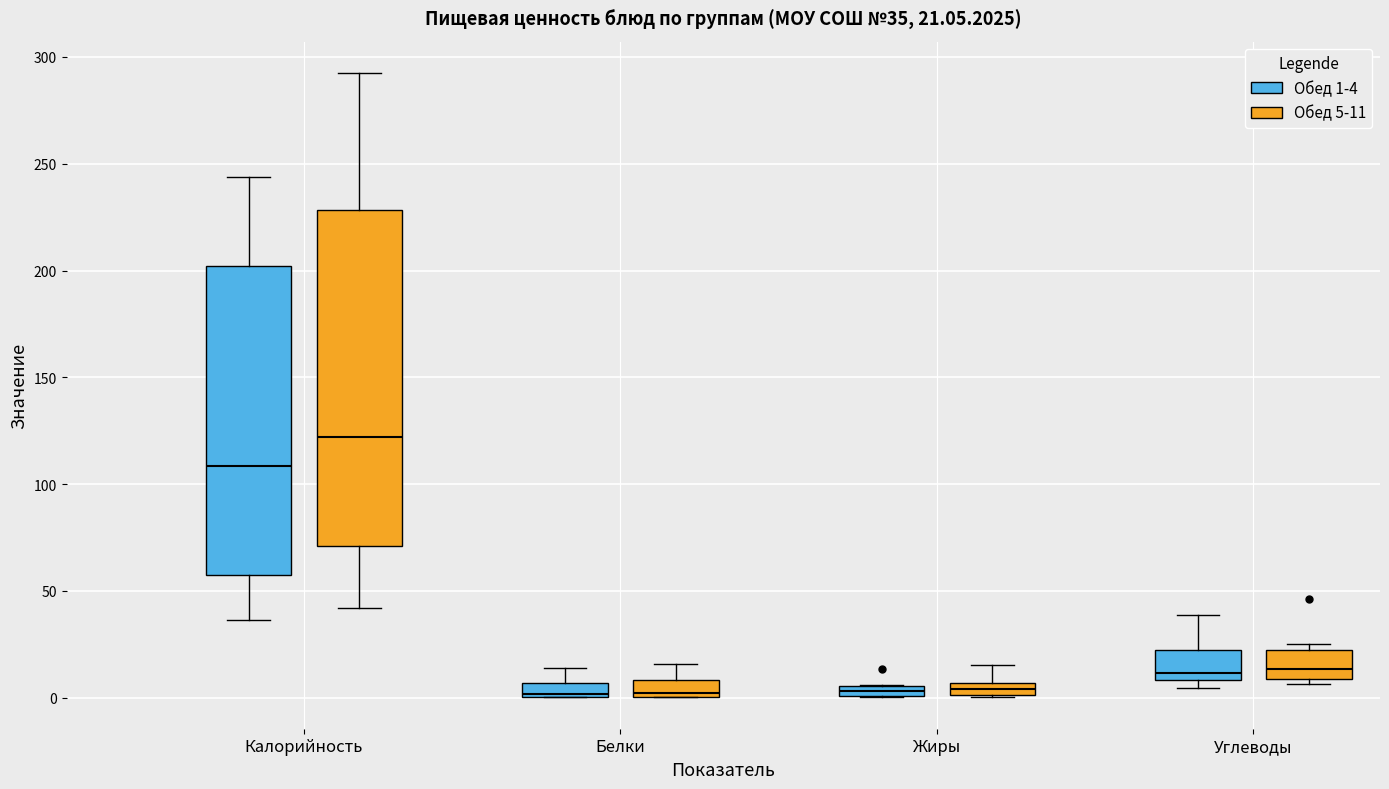

Which box is the tallest, from its lower edge to its upper edge?

Калорийность (Обед 5-11)